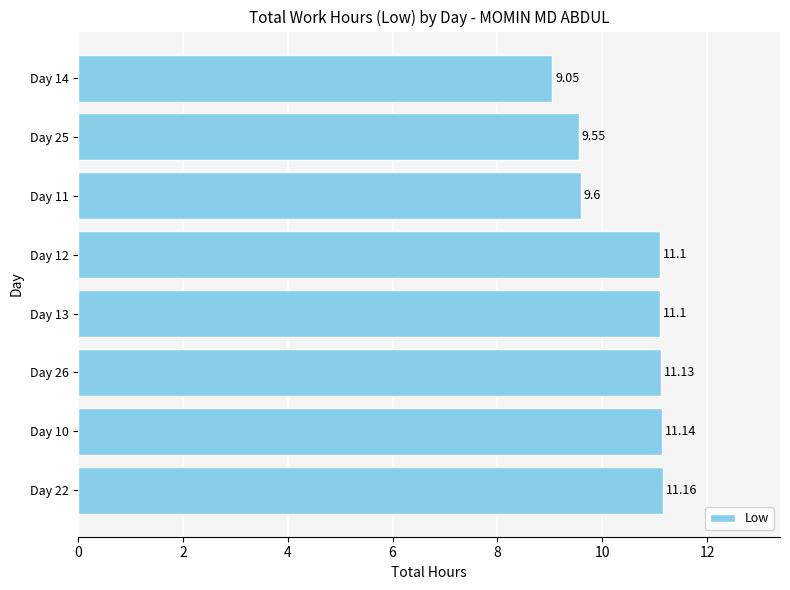

What is the sum of all values?

83.8